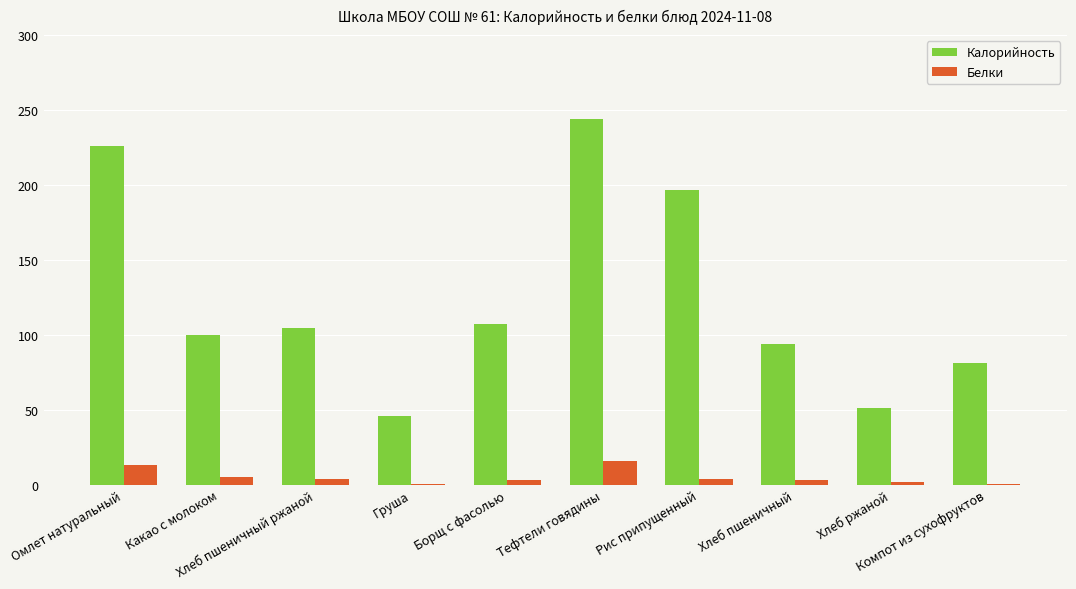

Which series has the largest total across all categories?

Калорийность